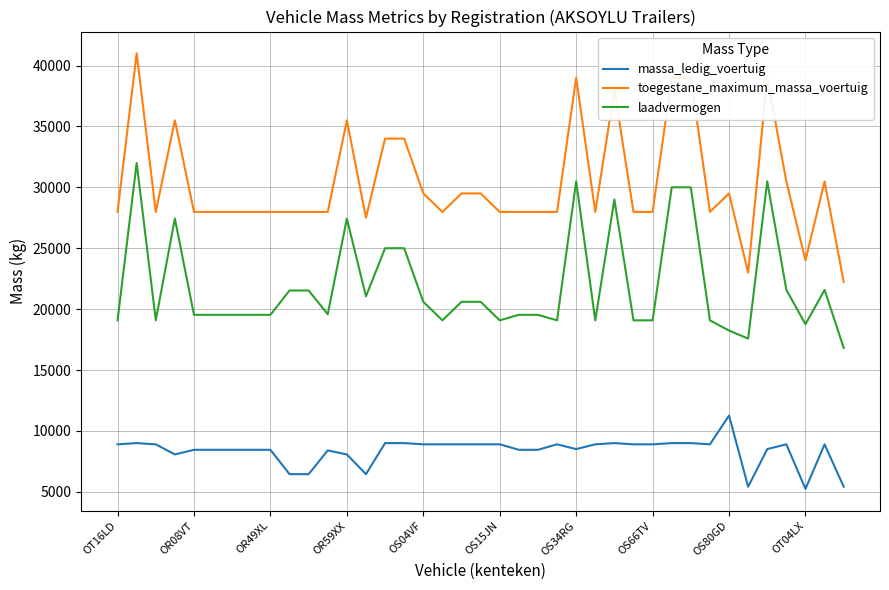

Which series has the widest spread of values?

toegestane_maximum_massa_voertuig